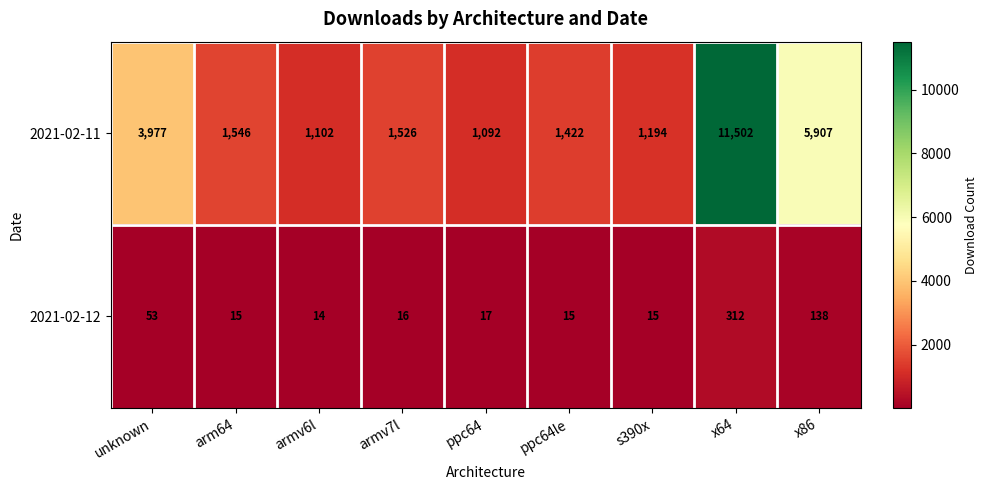

What is the greatest value displayed?

11502